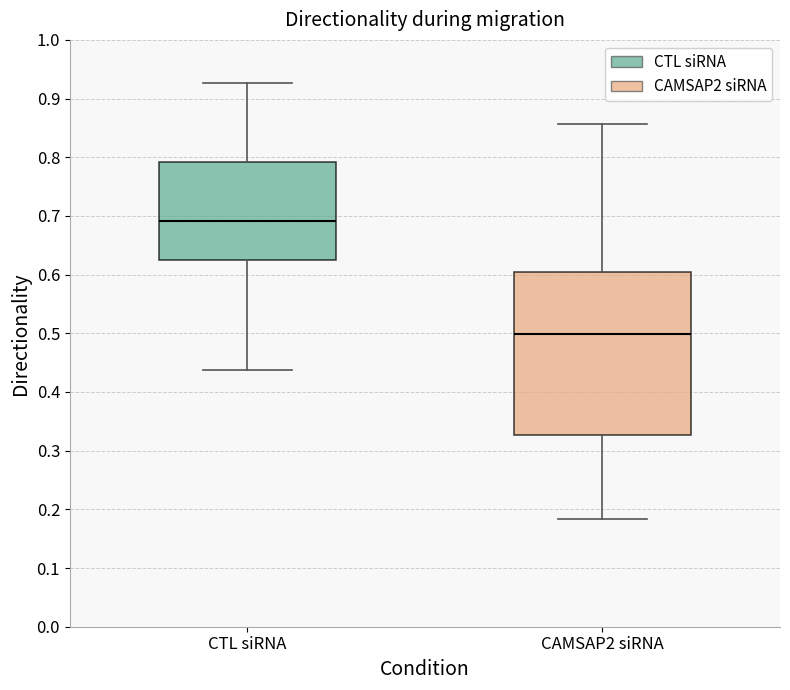

Reading left to right, transcribe this box plot: for each box, give where its median line is, the range the box spans, and where its two whiskers end, as read against the y-axis. The values are not printed on the chart, so give them approximately, as read against the axis.

CTL siRNA: median 0.69, box 0.63 to 0.79, whiskers 0.44 to 0.93
CAMSAP2 siRNA: median 0.50, box 0.33 to 0.60, whiskers 0.18 to 0.86